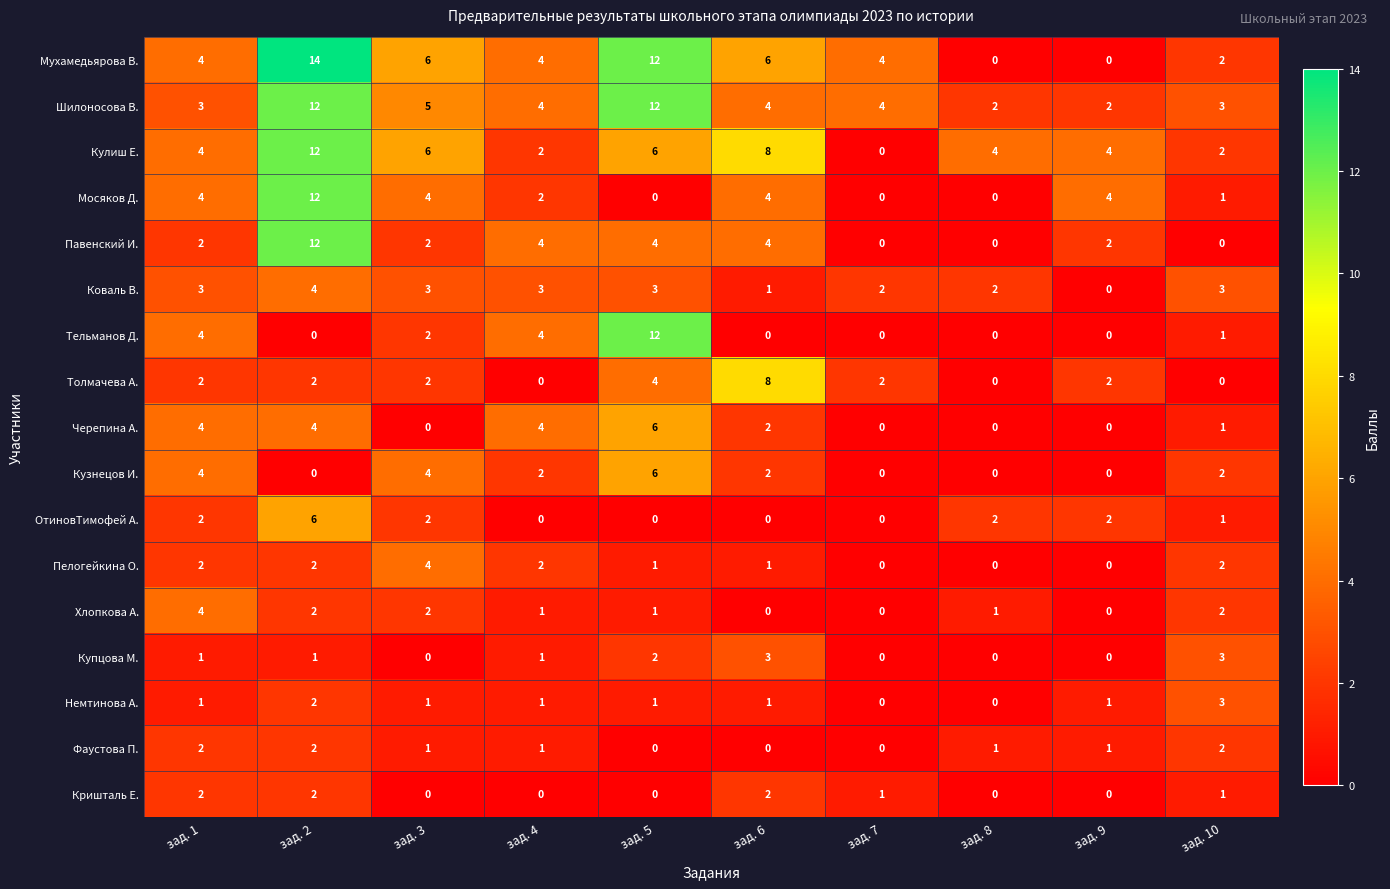

What is the sum of all Купцова М. values?

11